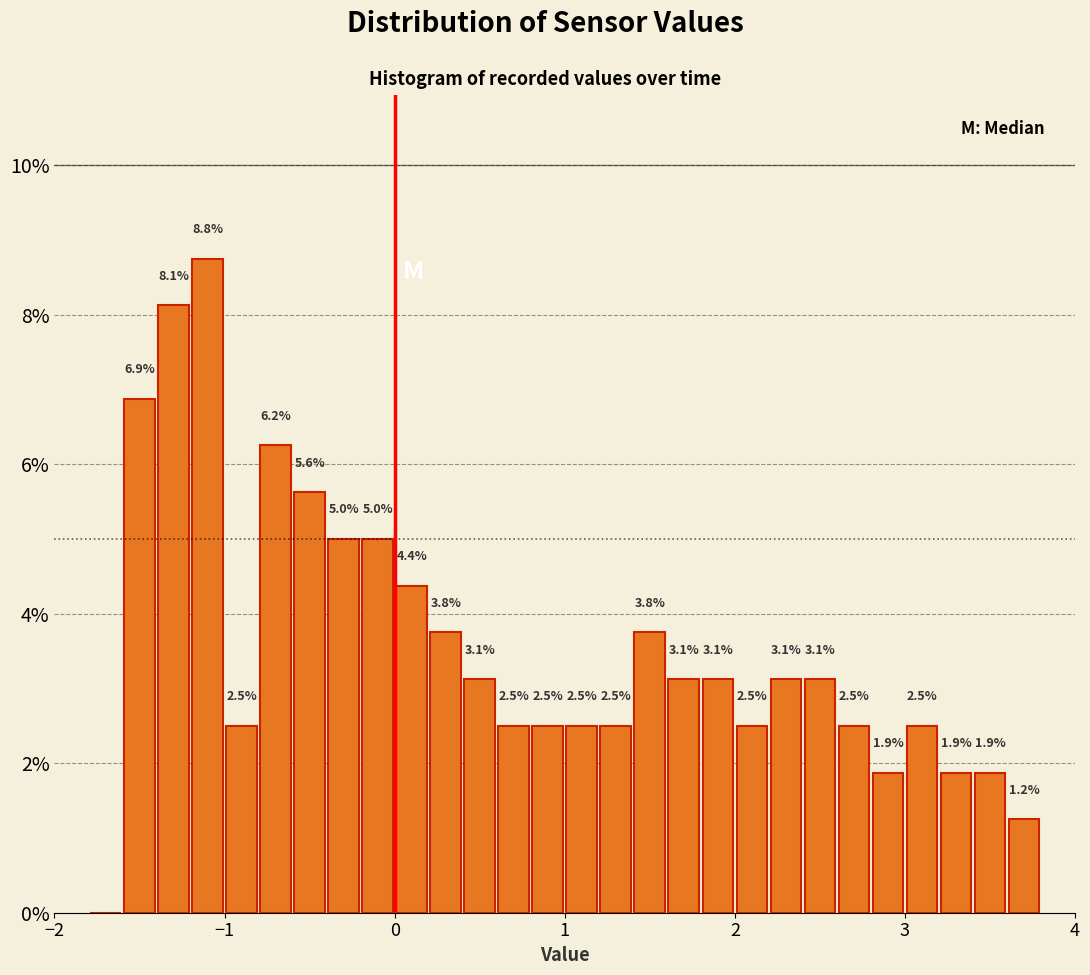

Read against the x-axis, roughly where is the centre of the tallest bar?

-1.1